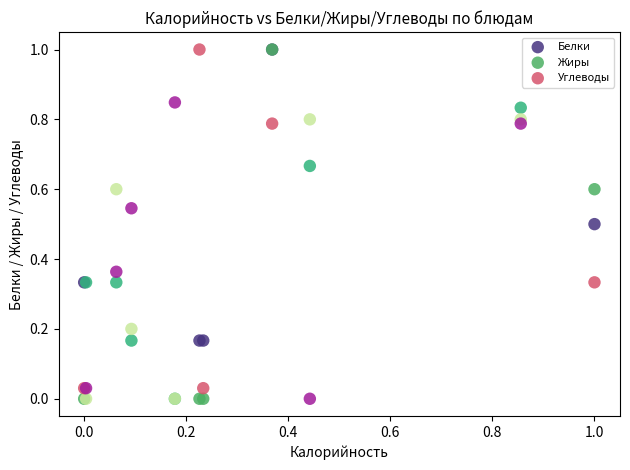

What are all the series names shown in the legend?

Белки, Жиры, Углеводы